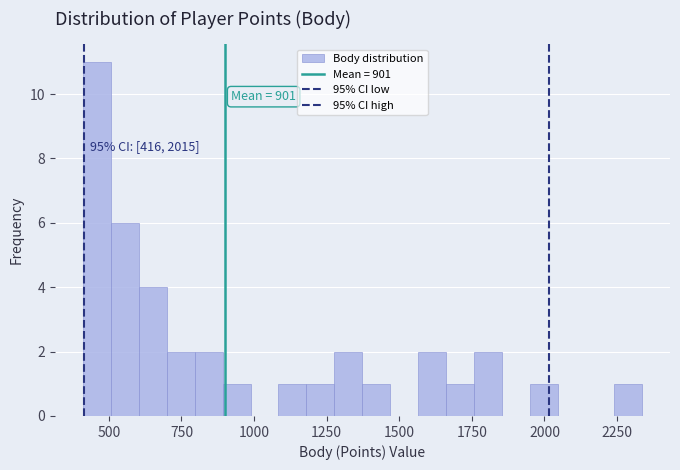

Around what value on the x-axis is the tallest bar? Give the approximate position of its centre, as read against the axis.

450